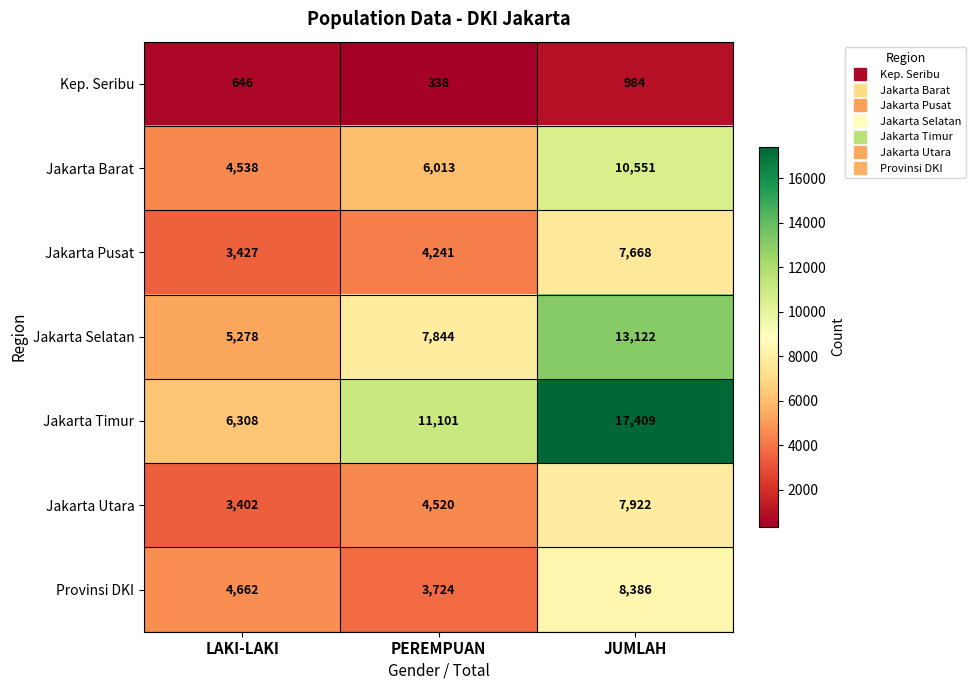

Which series has the largest total across all categories?

Jakarta Timur